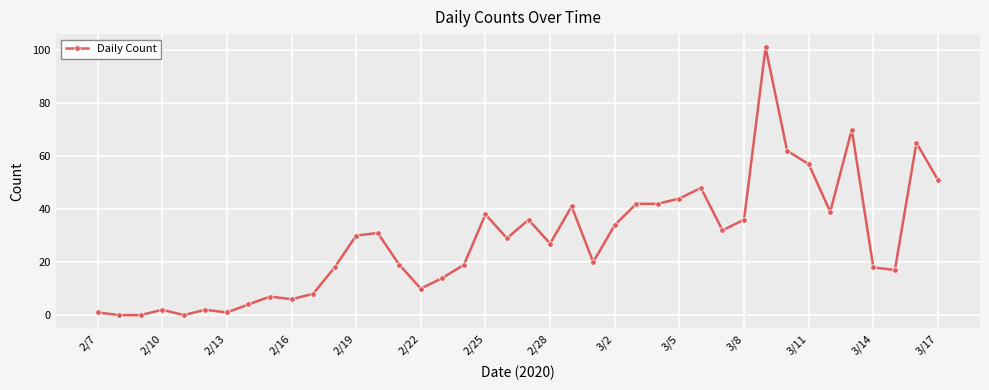

What is the greatest value displayed?

101